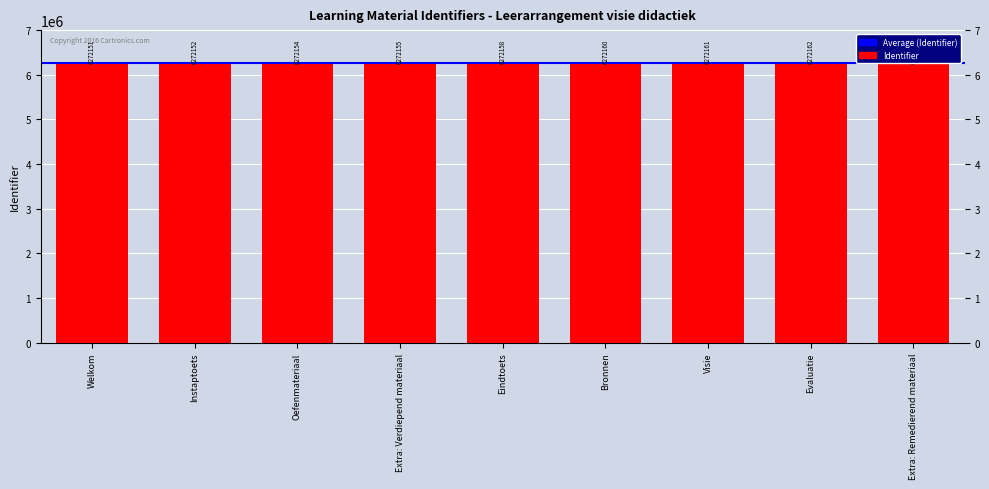

Is it true that the value at Extra: Verdiepend materiaal is 2491835?

False